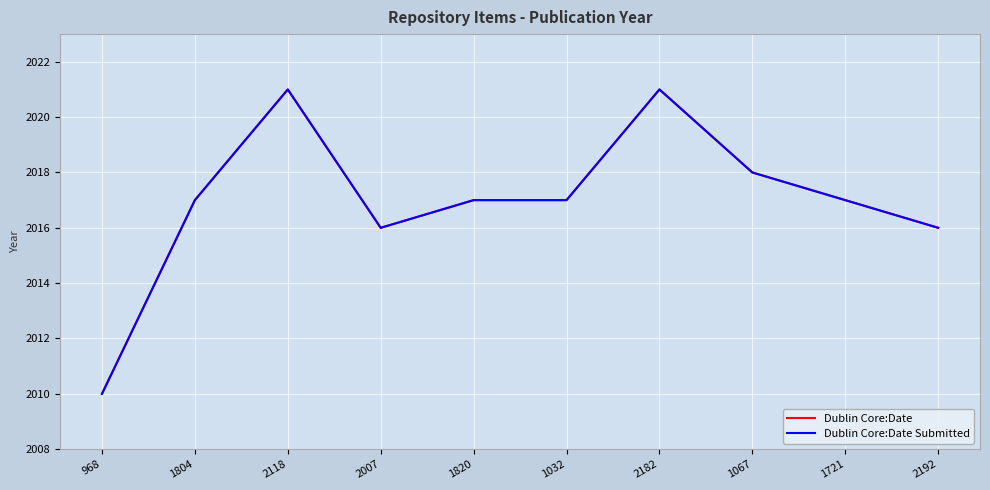

True or false: Dublin Core:Date and Dublin Core:Date Submitted cross at least once.

False